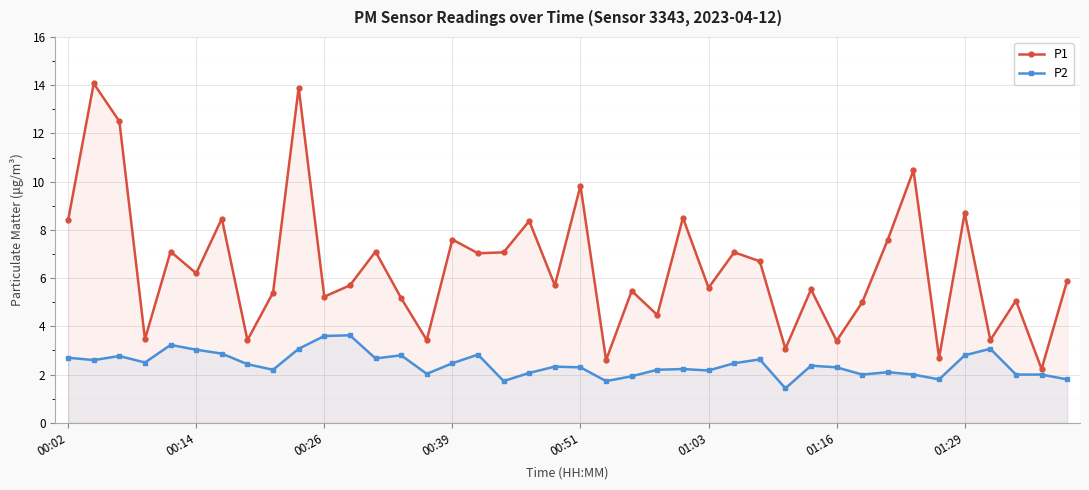

What is the approximate value of P2 at 00:51?

2.3